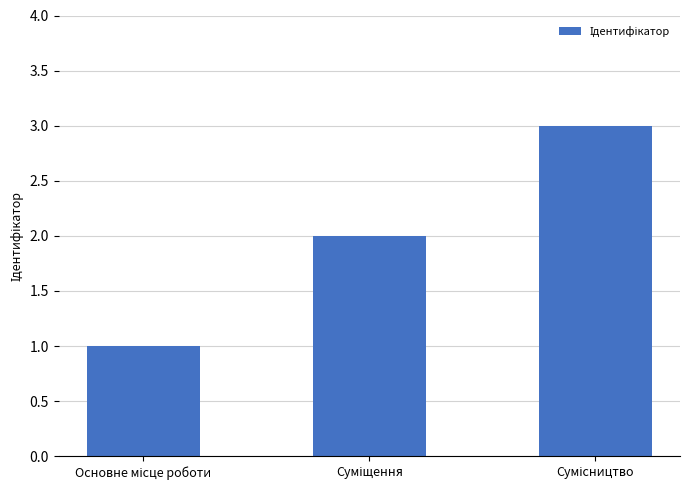

What is the sum of all values?

6